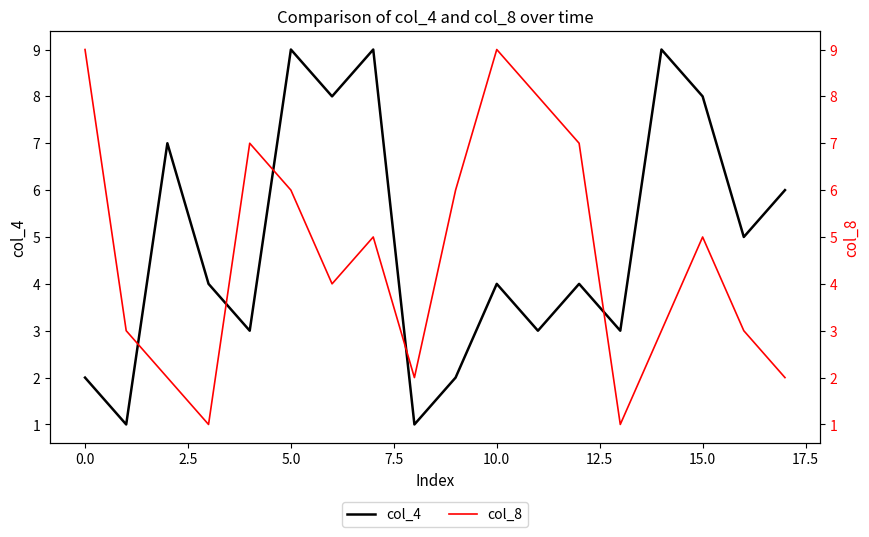

What is the minimum value shown in the chart?

1